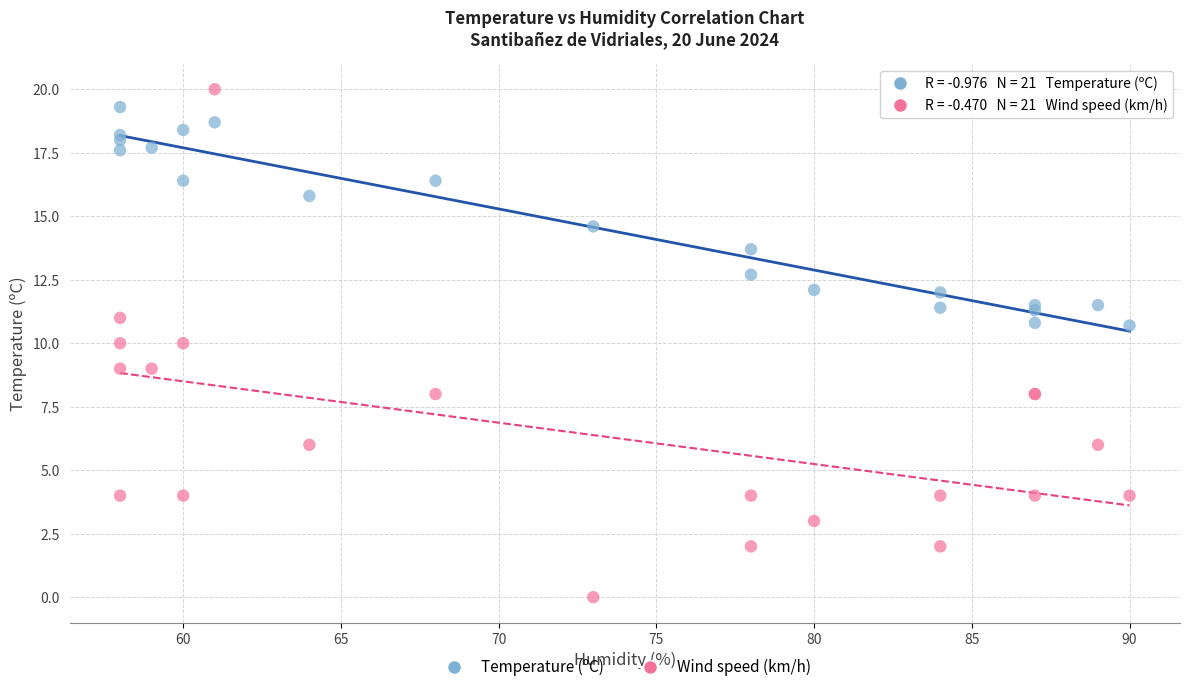

In the Temperature (ºC) series, what Y value is closest to 15?

14.6